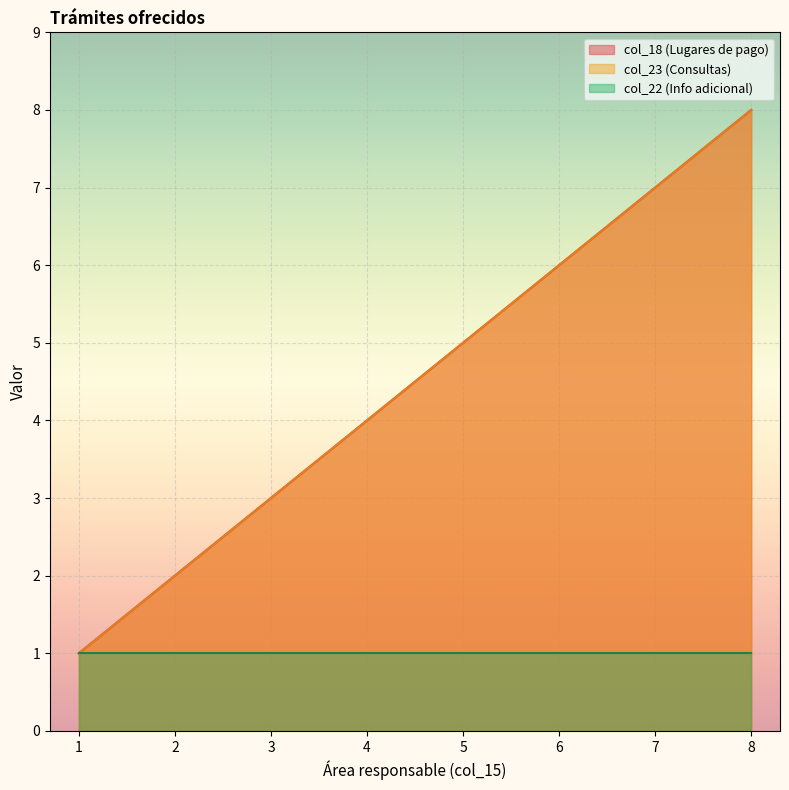

What is the difference between the second highest and second lowest values in the col_23 series?

5